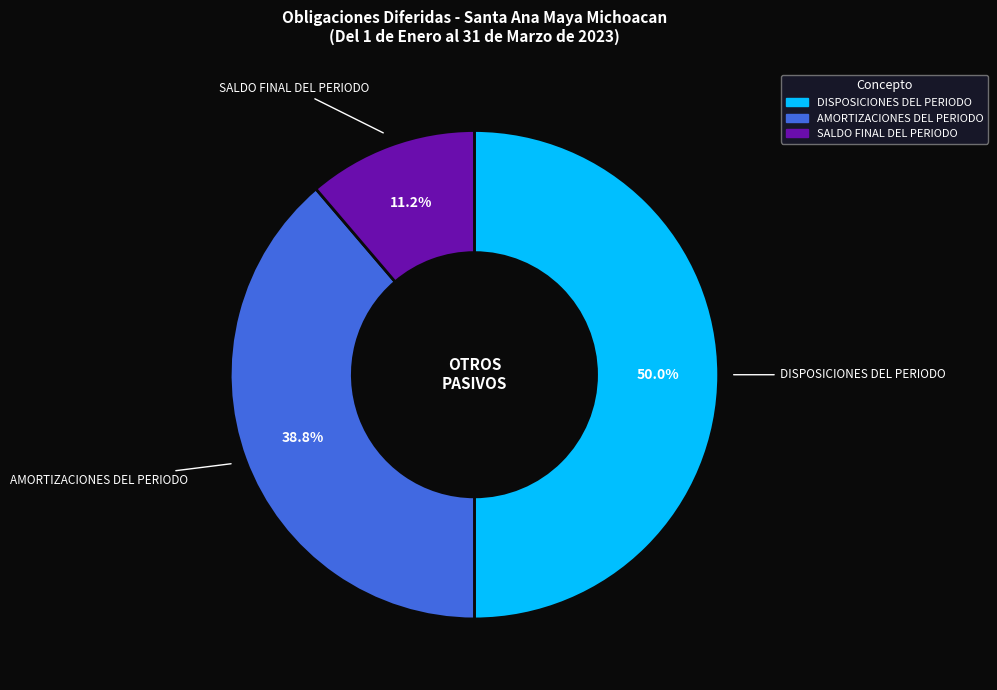

Which slice is the largest?

DISPOSICIONES DEL PERIODO